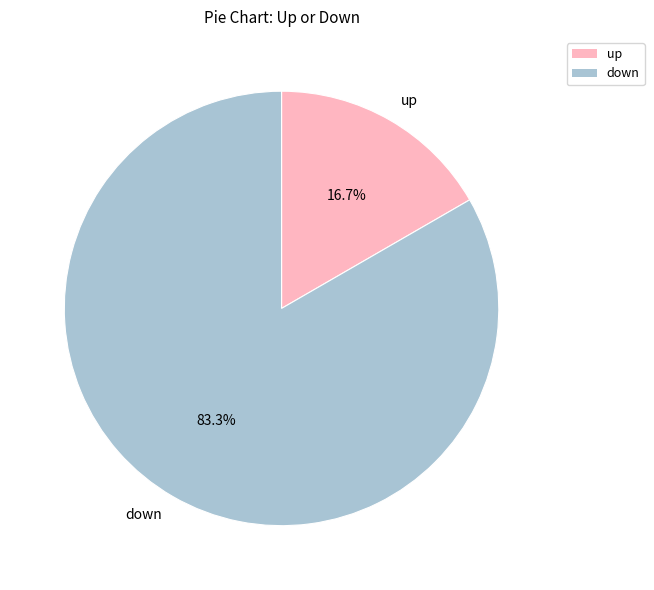

To the nearest percent, what portion does up represent?

17%